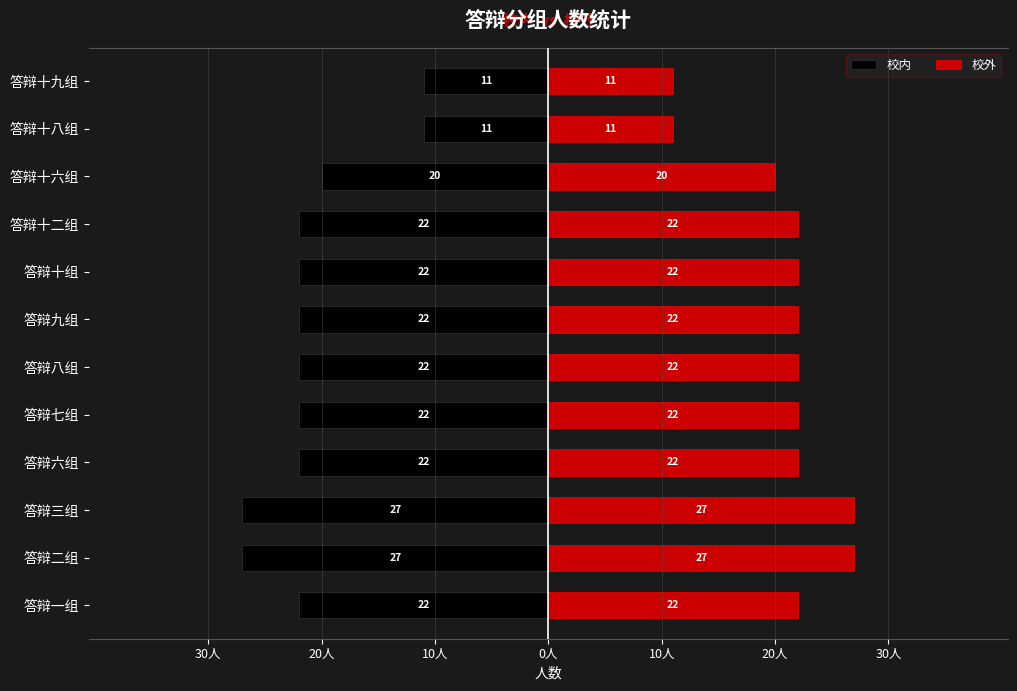

How many bars are there in each group?

2